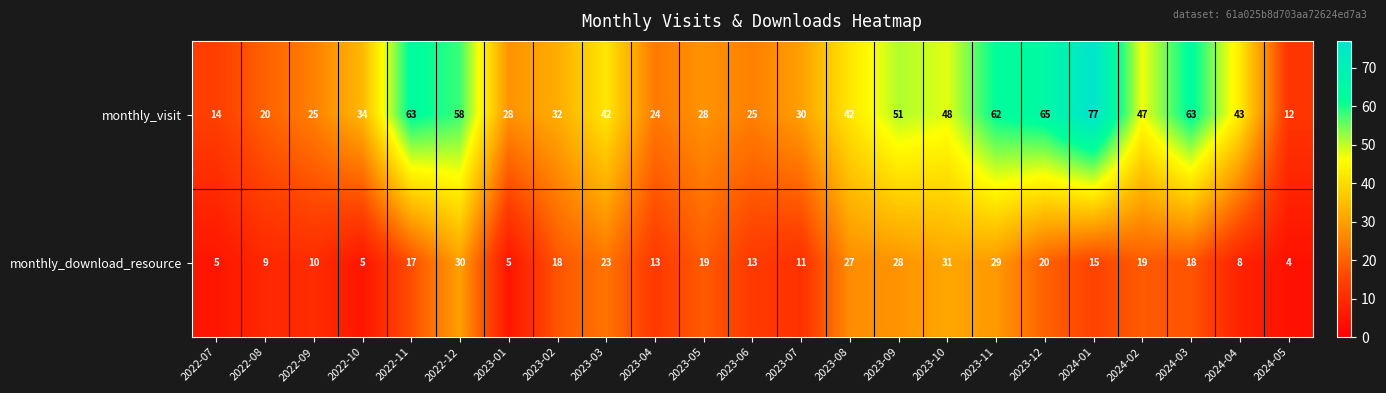

What value does the monthly_visit series have at 2024-05?

12